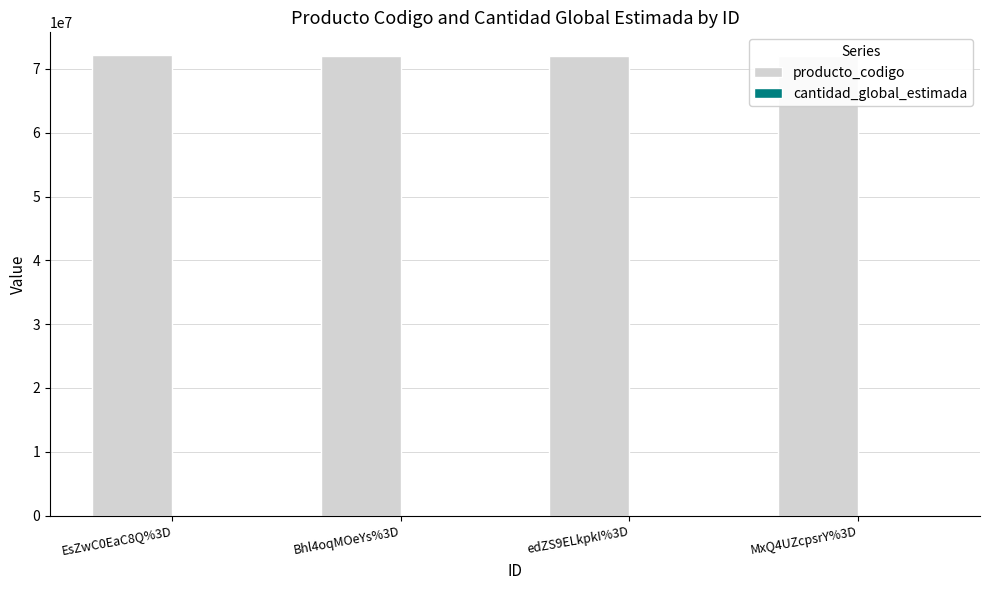

What is the sum of the producto_codigo values at EsZwC0EaC8Q%3D and MxQ4UZcpsrY%3D?

144234506